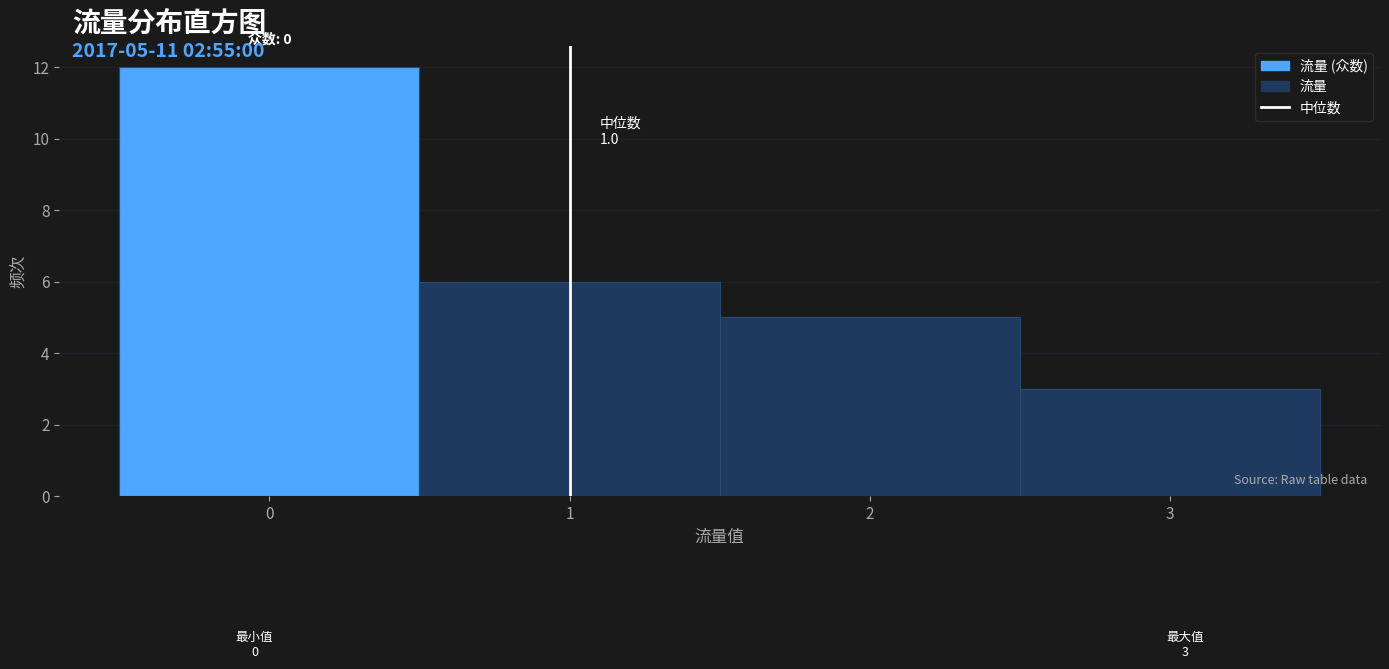

Over which range of the x-axis is the bar tallest?

-0.5 to 0.5